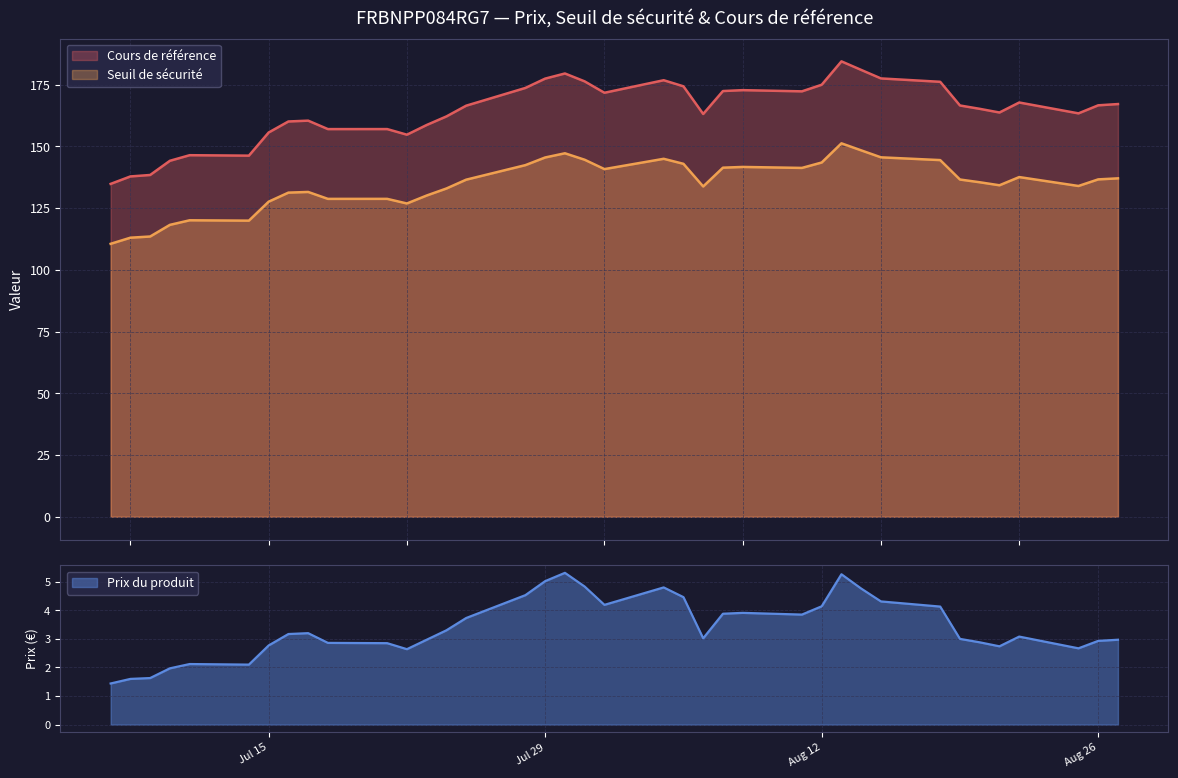

What is the lowest value of the Seuil de sécurité series?

110.5